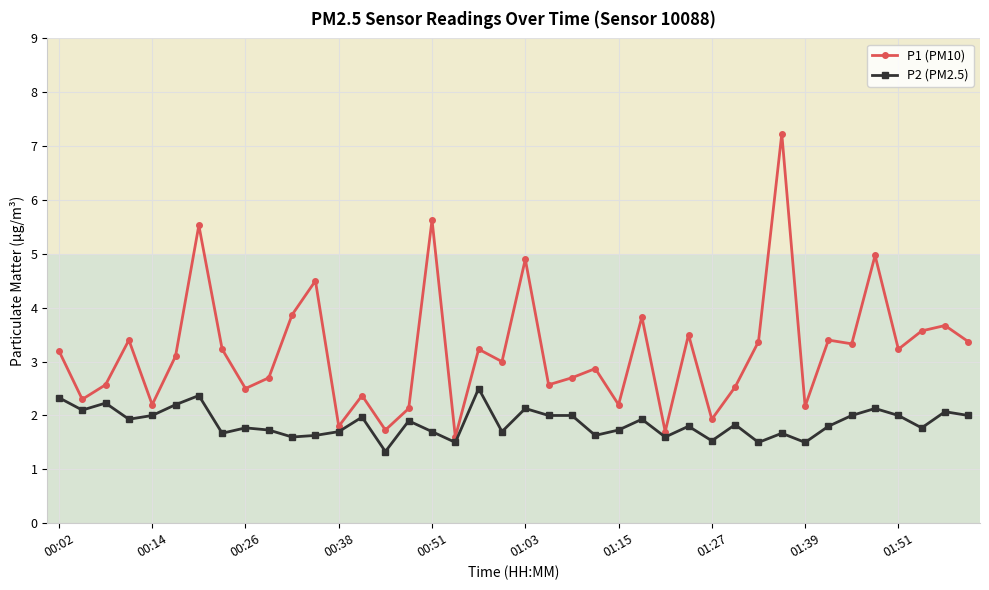

Which series has the largest total across all categories?

P1 (PM10)